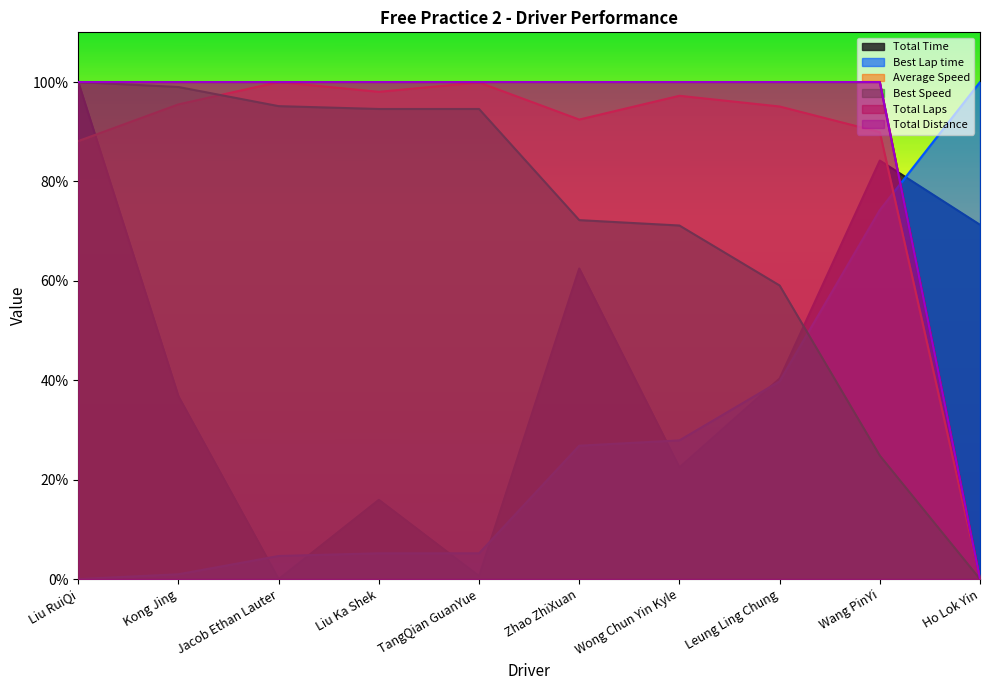

The Total Time series shows 43.4 at Jacob Ethan Lauter. True or false?

False